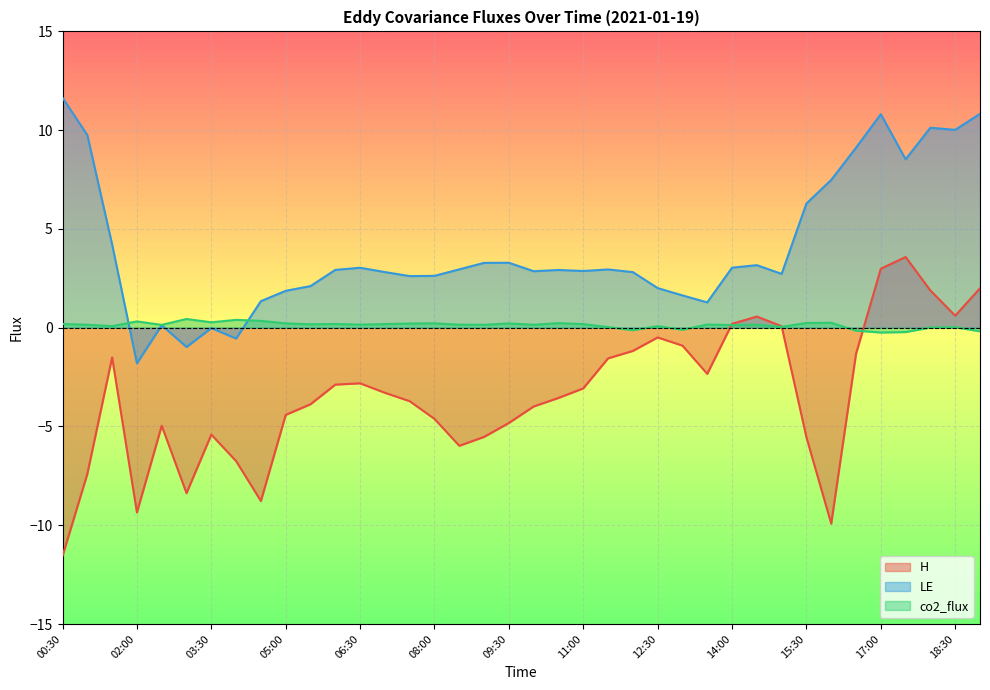

What is the label of the 21st point from the right?

09:00